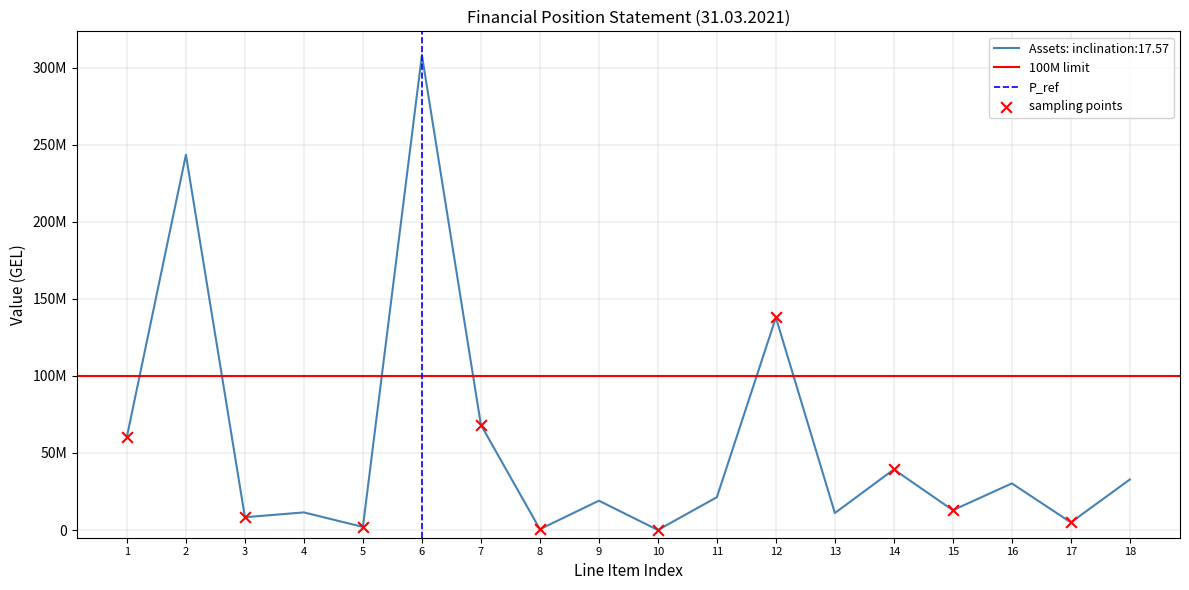

Approximately how many times larger is the value at 12 compared to 4?

12.1